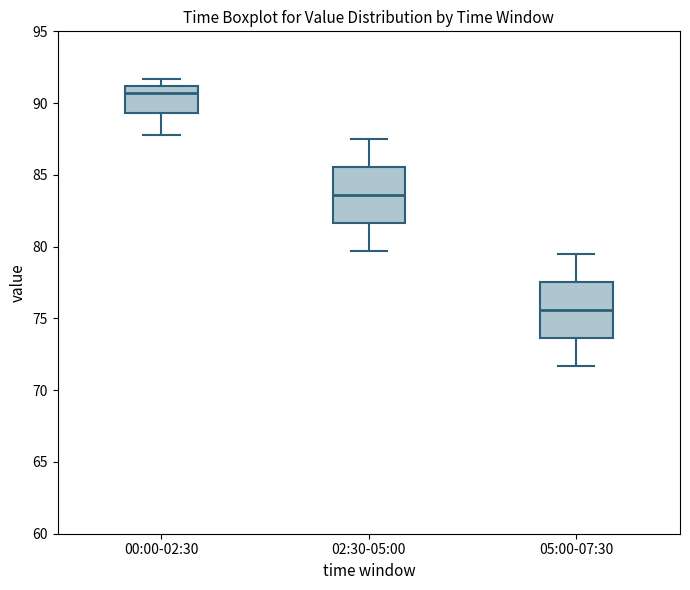

Reading left to right, transcribe this box plot: for each box, give where its median line is, the range the box spans, and where its two whiskers end, as read against the y-axis. The values are not printed on the chart, so give them approximately, as read against the axis.

00:00-02:30: median 90.5, box 89.5 to 91.0, whiskers 88.0 to 91.5
02:30-05:00: median 83.5, box 81.5 to 85.5, whiskers 79.5 to 87.5
05:00-07:30: median 75.5, box 73.5 to 77.5, whiskers 71.5 to 79.5